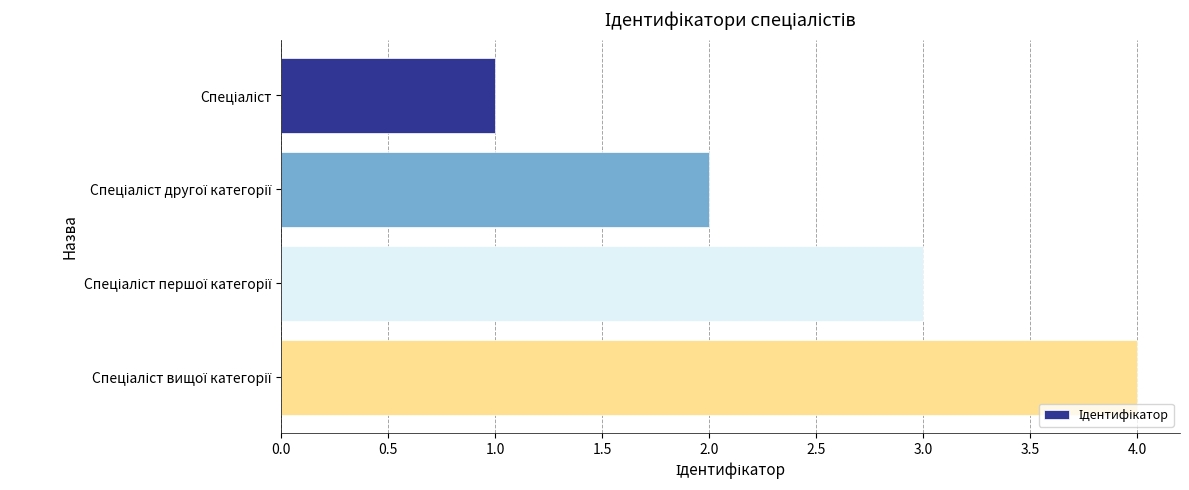

What is the greatest value displayed?

4